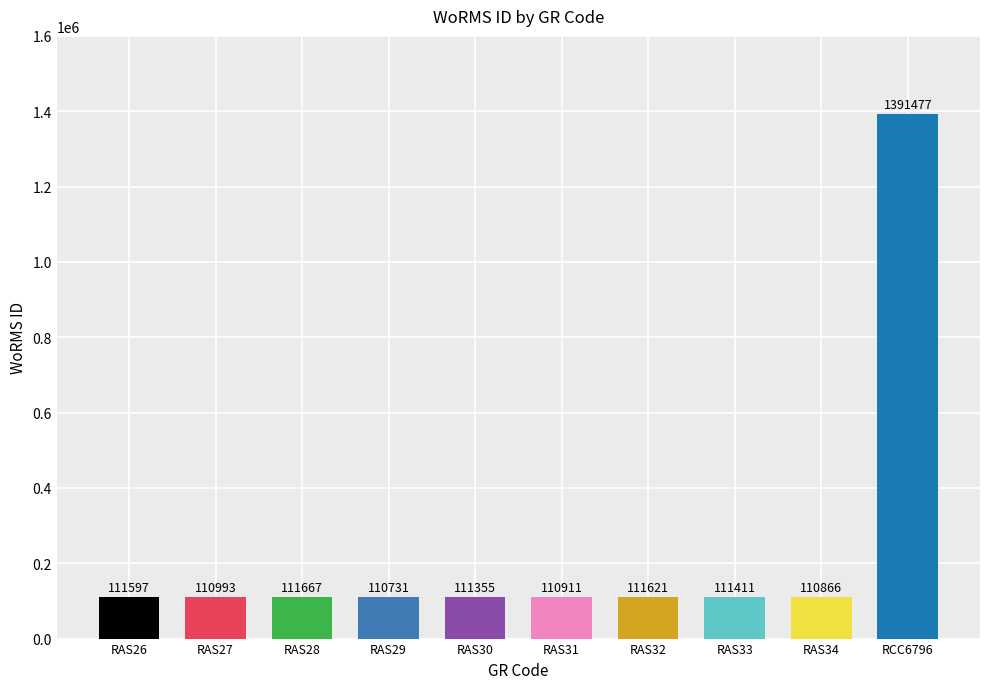

Reading left to right, list all the values displayed in this chart.

111597	110993	111667	110731	111355	110911	111621	111411	110866	1391477